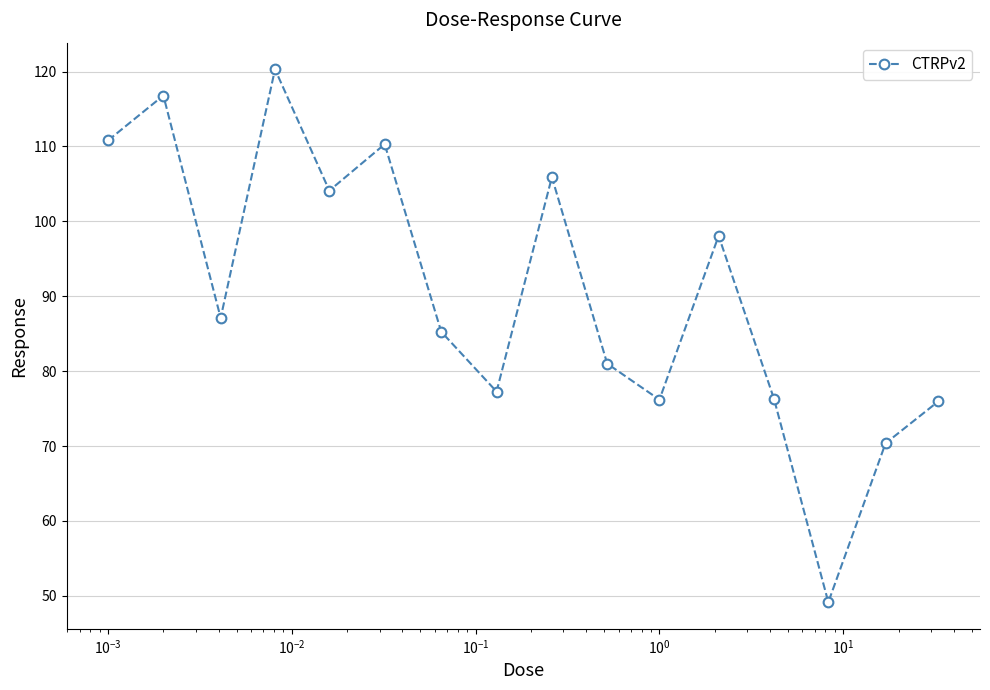

How many points are lower than both their immediate neighbors (excluding endpoints)?

5